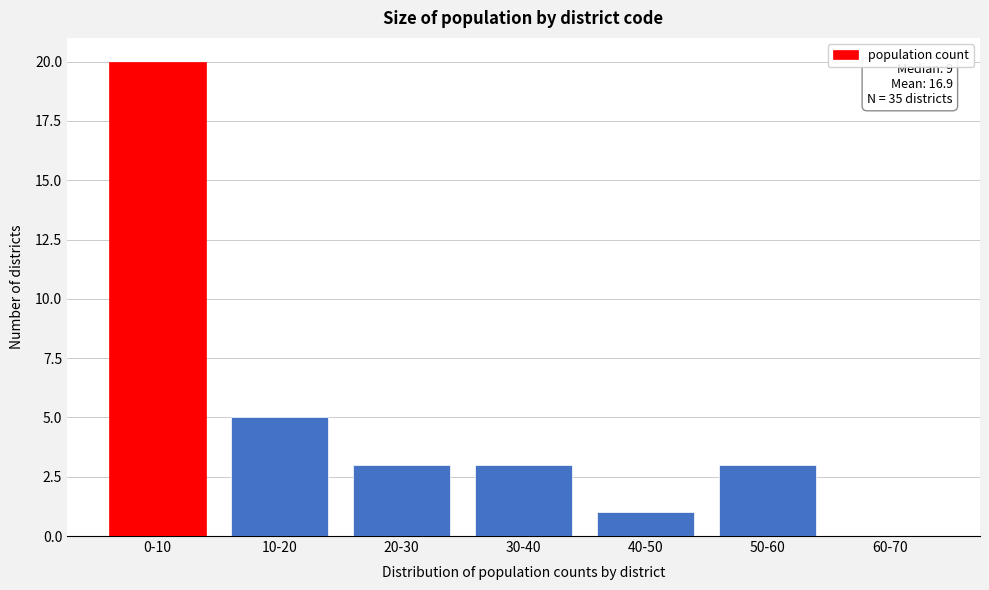

Reading left to right, extract all data points from this chart.

0-10=20	10-20=5	20-30=3	30-40=3	40-50=1	50-60=3	60-70=0